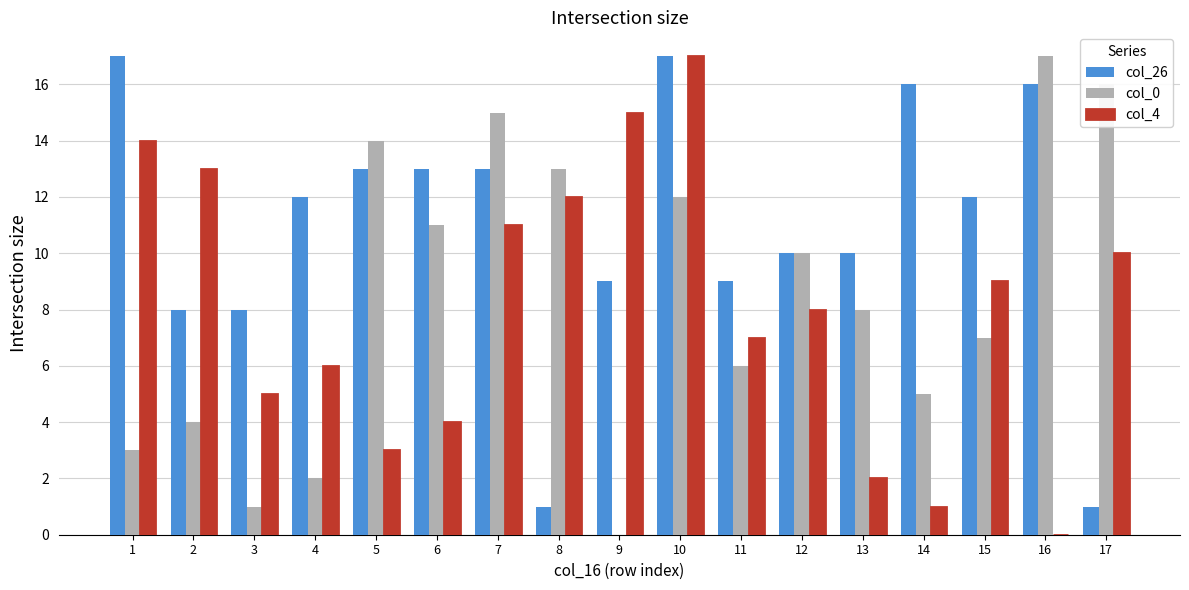

Reading left to right, what are all the values shown in this chart?

col_26: 1=17	2=8	3=8	4=12	5=13	6=13	7=13	8=1	9=9	10=17	11=9	12=10	13=10	14=16	15=12	16=16	17=1
col_0: 1=3	2=4	3=1	4=2	5=14	6=11	7=15	8=13	9=0	10=12	11=6	12=10	13=8	14=5	15=7	16=17	17=16
col_4: 1=14	2=13	3=5	4=6	5=3	6=4	7=11	8=12	9=15	10=17	11=7	12=8	13=2	14=1	15=9	16=0	17=10